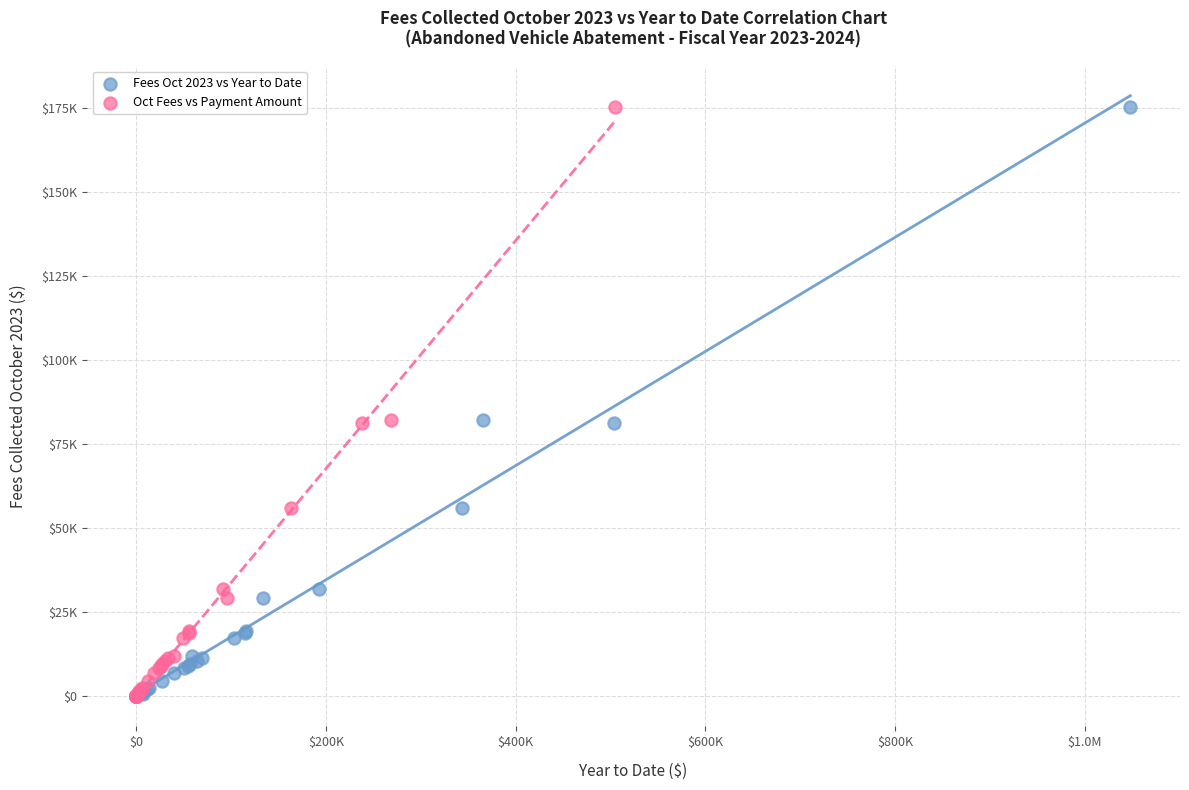

What are all the series names shown in the legend?

Fees Oct 2023 vs Year to Date, Oct Fees vs Payment Amount